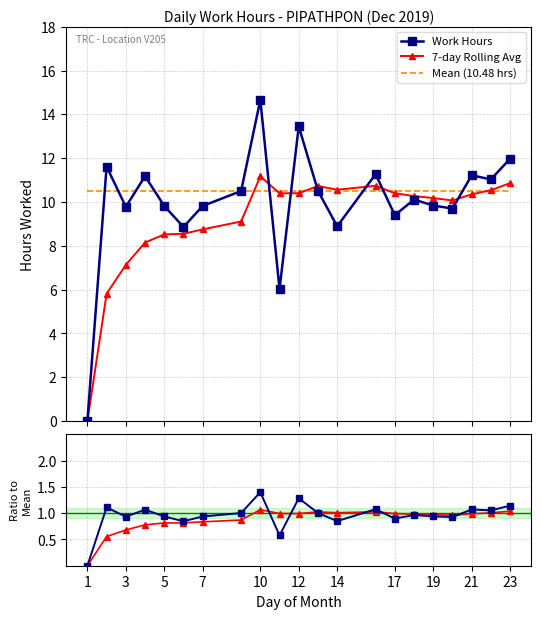

True or false: 7-day Rolling Avg has more than 2 points higher than both neighbors.

True